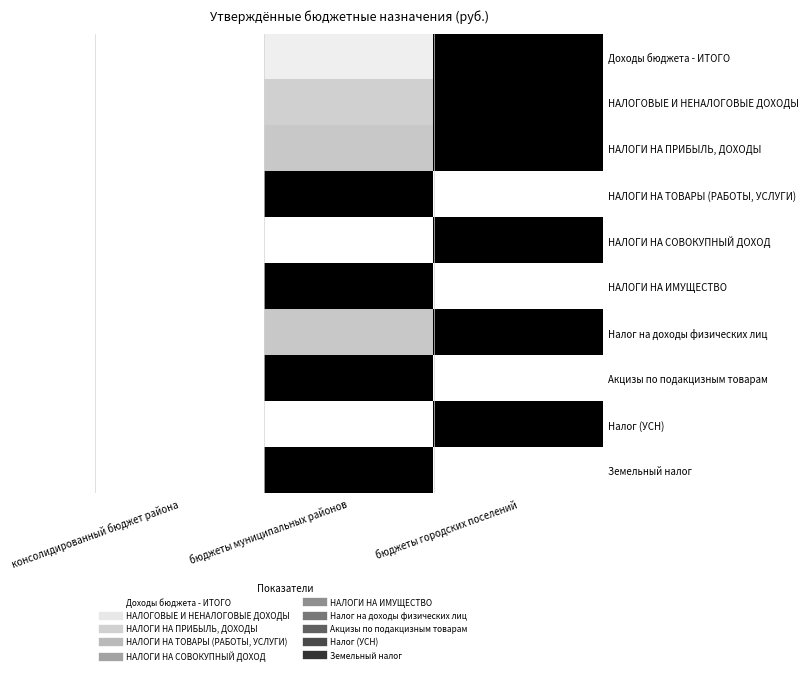

Read the Земельный налог value at бюджеты муниципальных районов.

1.0